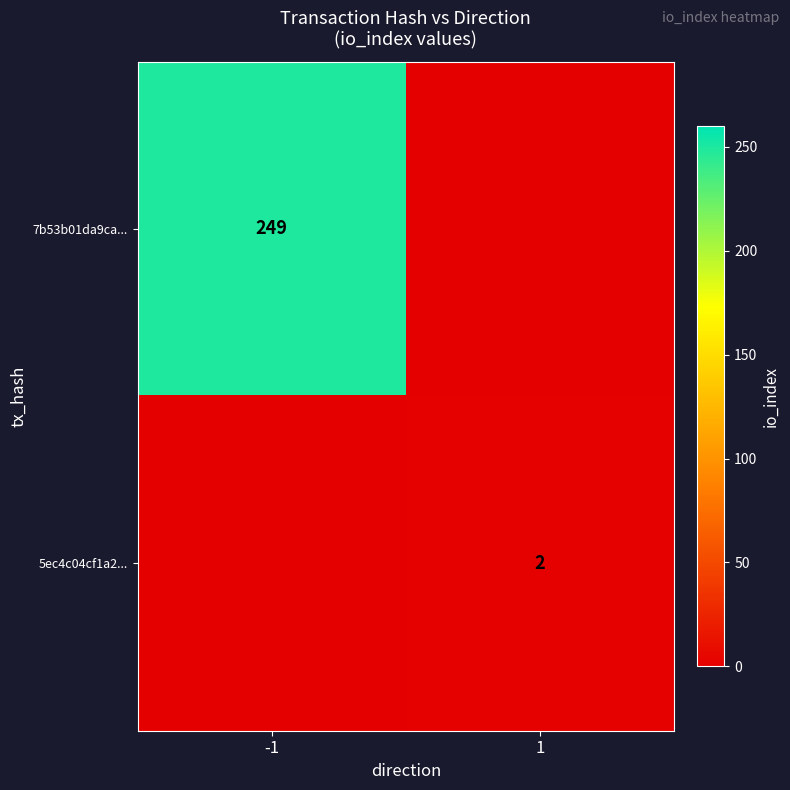

Between -1 and 1, which is larger?

-1